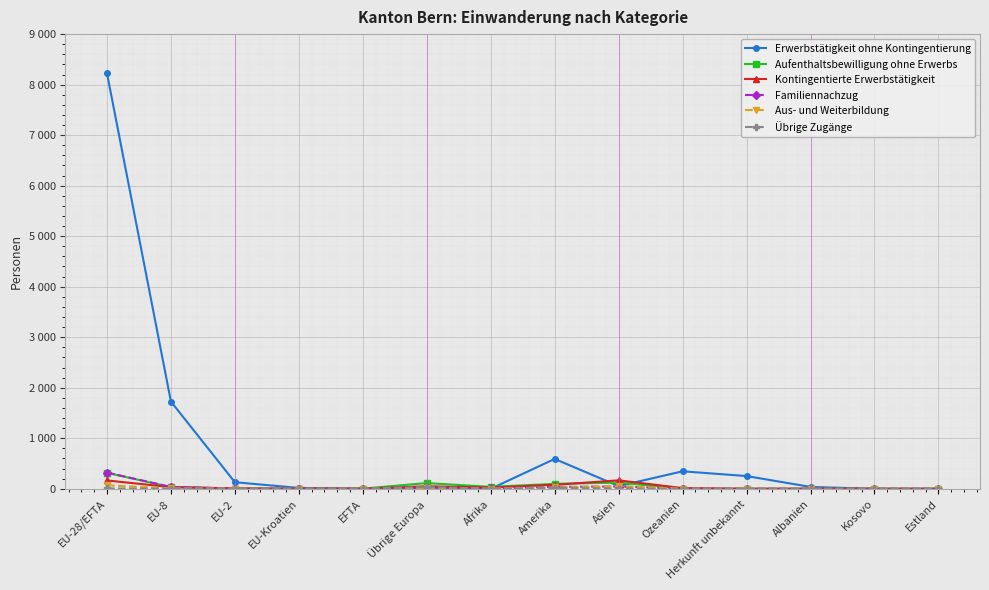

What is the total value across all series at Afrika?

71